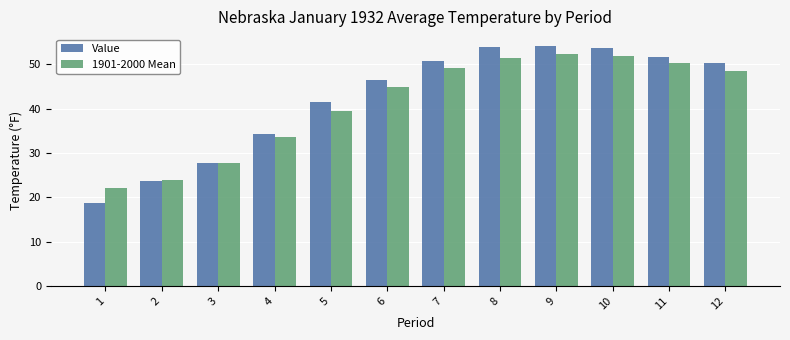

Where is 1901-2000 Mean nearest to the value 37?

5